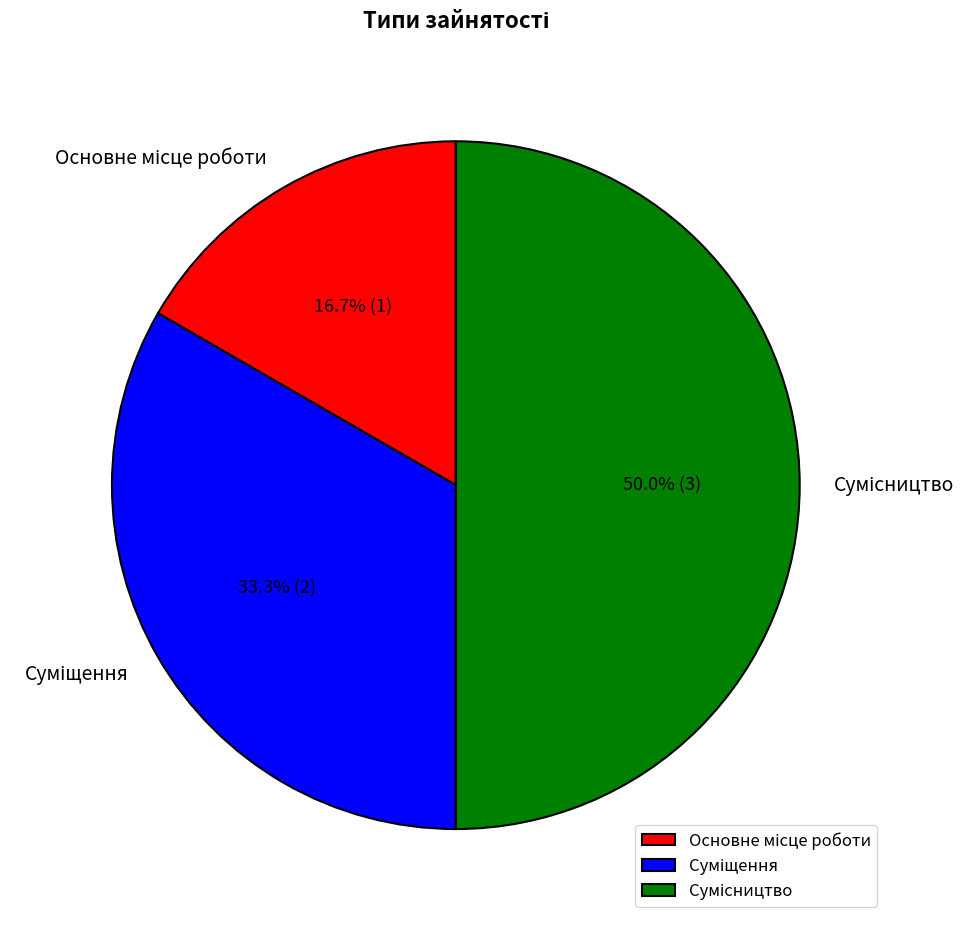

Which category has the smallest portion of the pie?

Основне місце роботи